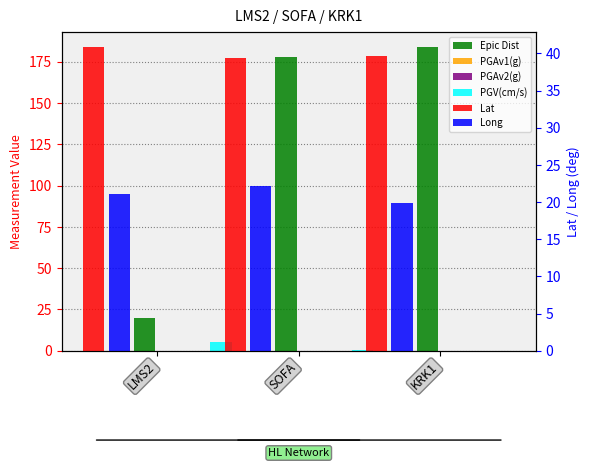

Is the value of Long at LMS2 greater than the value of PGAv1(g) at LMS2?

Yes